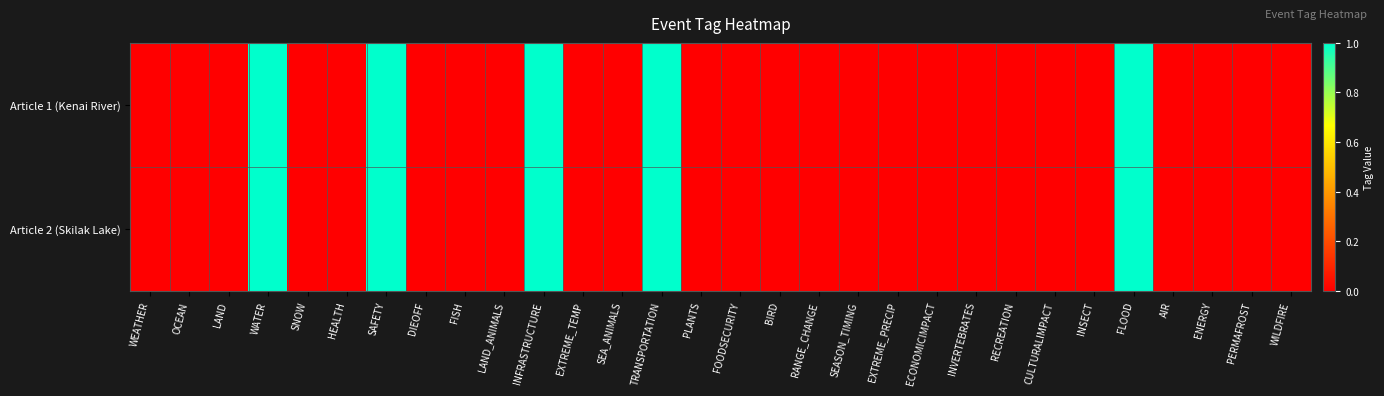

Reading right to left, list all the values displayed in this chart.

Article 1 (Kenai River): WILDFIRE=0	PERMAFROST=0	ENERGY=0	AIR=0	FLOOD=1	INSECT=0	CULTURALIMPACT=0	RECREATION=0	INVERTEBRATES=0	ECONOMICIMPACT=0	EXTREME_PRECIP=0	SEASON_TIMING=0	RANGE_CHANGE=0	BIRD=0	FOODSECURITY=0	PLANTS=0	TRANSPORTATION=1	SEA_ANIMALS=0	EXTREME_TEMP=0	INFRASTRUCTURE=1	LAND_ANIMALS=0	FISH=0	DIEOFF=0	SAFETY=1	HEALTH=0	SNOW=0	WATER=1	LAND=0	OCEAN=0	WEATHER=0
Article 2 (Skilak Lake): WILDFIRE=0	PERMAFROST=0	ENERGY=0	AIR=0	FLOOD=1	INSECT=0	CULTURALIMPACT=0	RECREATION=0	INVERTEBRATES=0	ECONOMICIMPACT=0	EXTREME_PRECIP=0	SEASON_TIMING=0	RANGE_CHANGE=0	BIRD=0	FOODSECURITY=0	PLANTS=0	TRANSPORTATION=1	SEA_ANIMALS=0	EXTREME_TEMP=0	INFRASTRUCTURE=1	LAND_ANIMALS=0	FISH=0	DIEOFF=0	SAFETY=1	HEALTH=0	SNOW=0	WATER=1	LAND=0	OCEAN=0	WEATHER=0